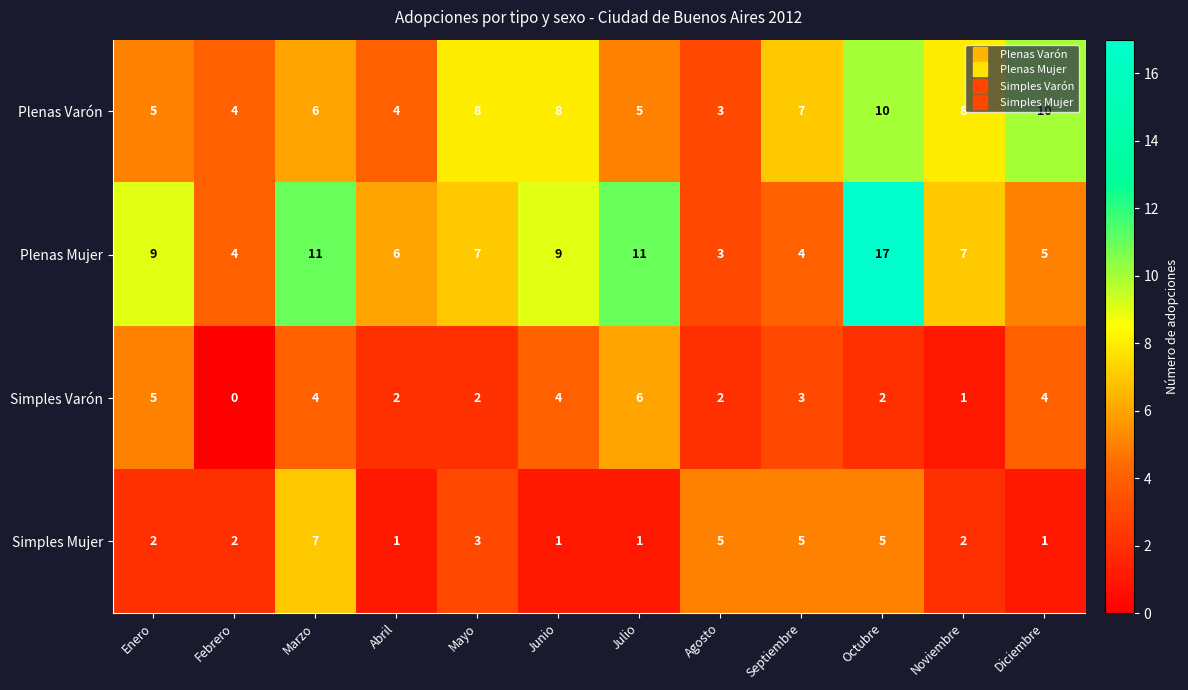

What is the difference between the second highest and minimum values in the Plenas Varón series?

7